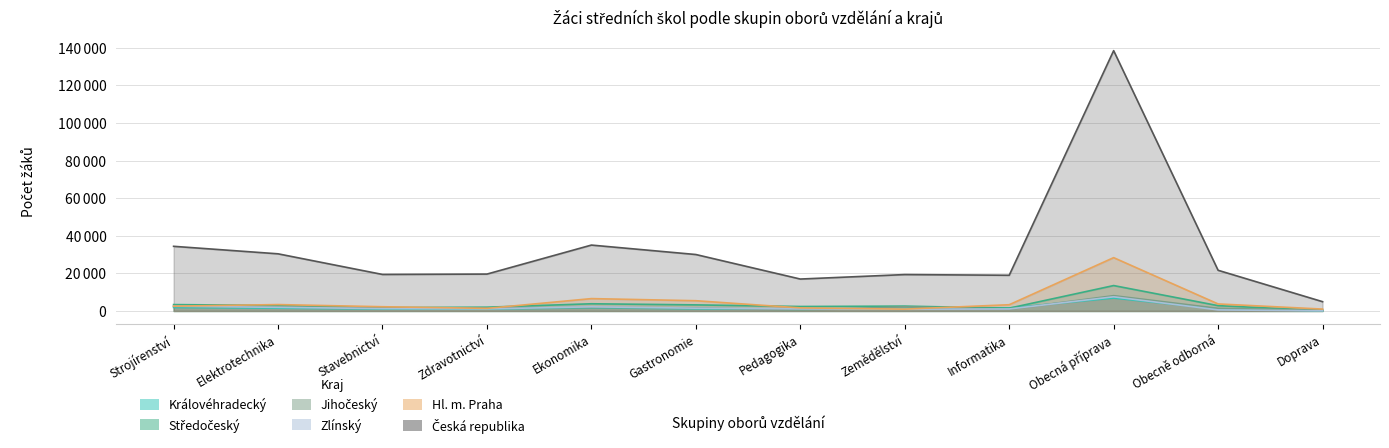

What is the spread (max minus min) of values at Zdravotnictví?

18530